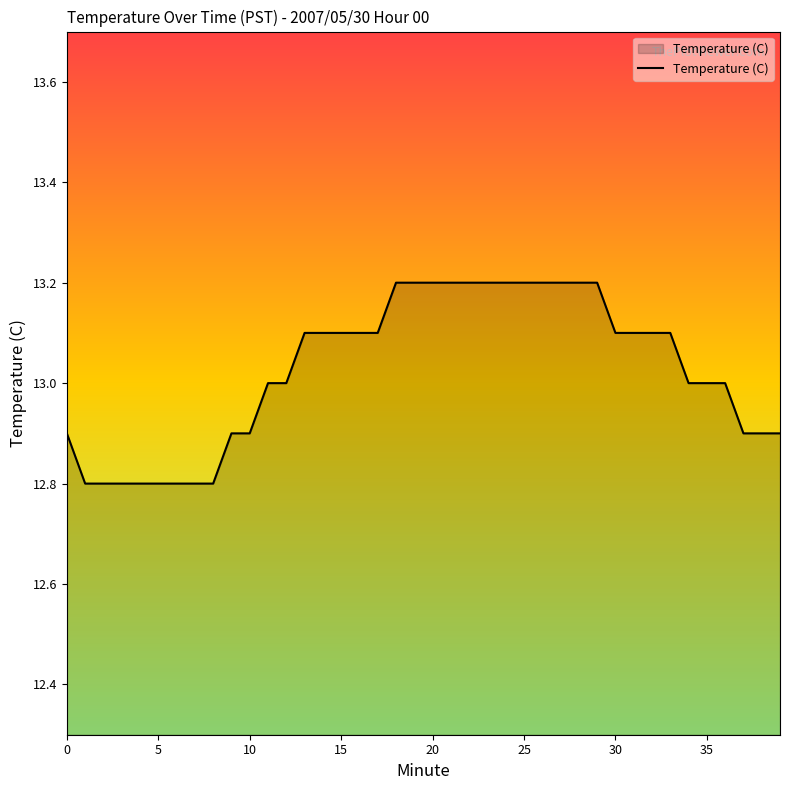

What is the difference between the maximum and minimum values?

0.4